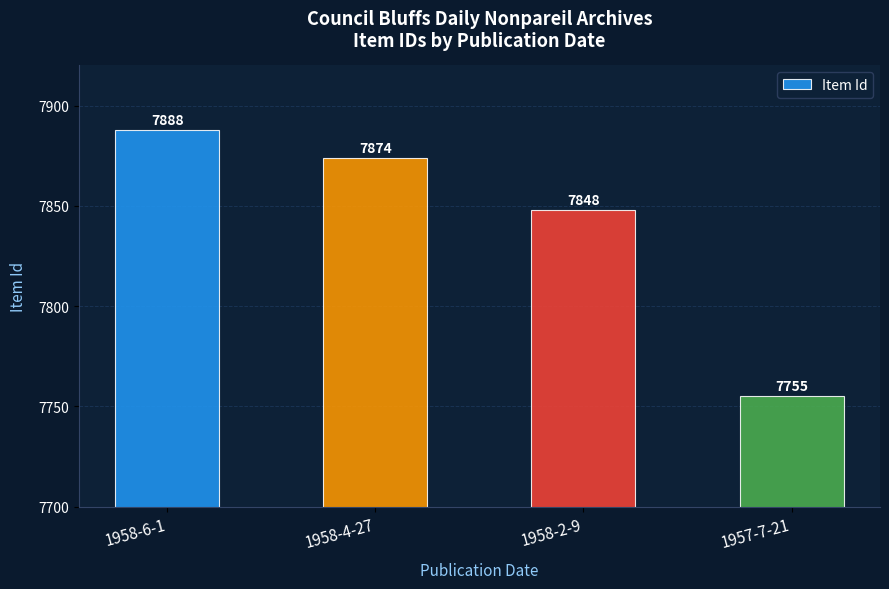

Rank the categories by value from highest to lowest.

1958-6-1, 1958-4-27, 1958-2-9, 1957-7-21